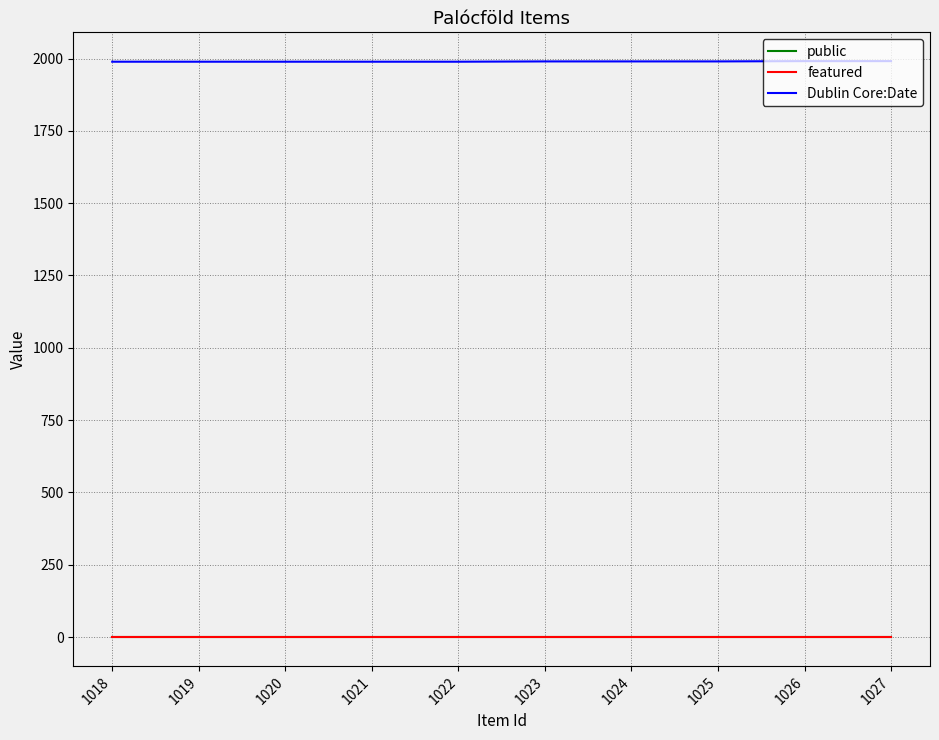

True or false: featured and Dublin Core:Date intersect in this chart.

False